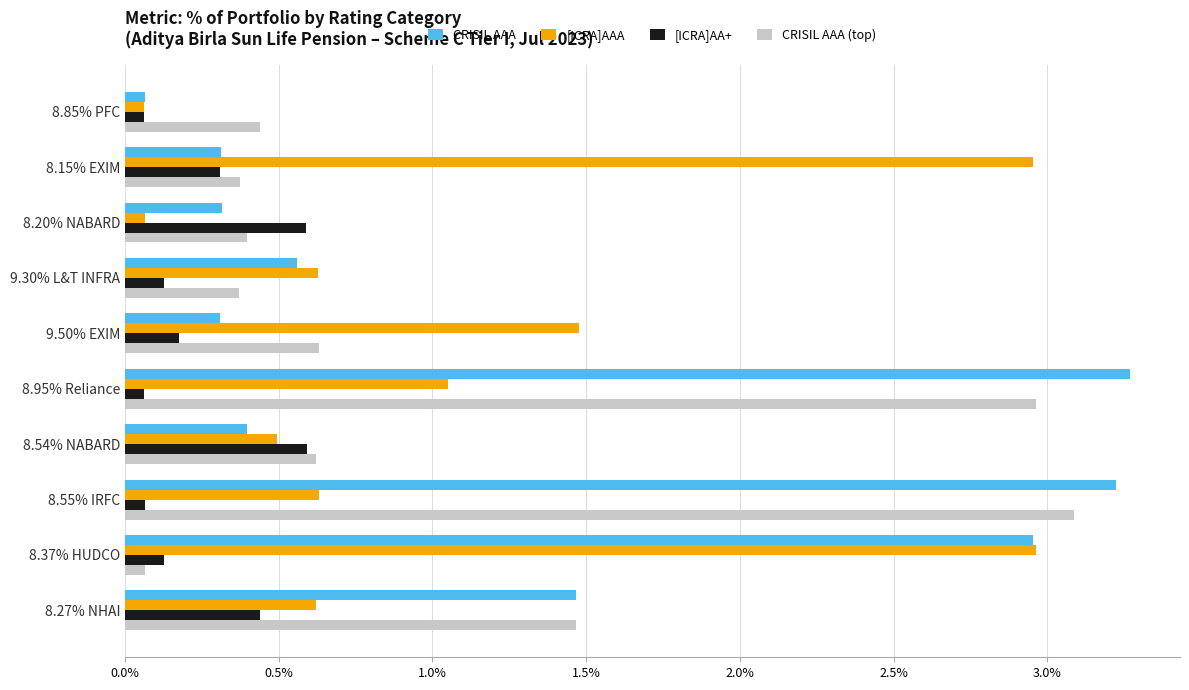

Which series has the largest range (max minus min)?

CRISIL AAA